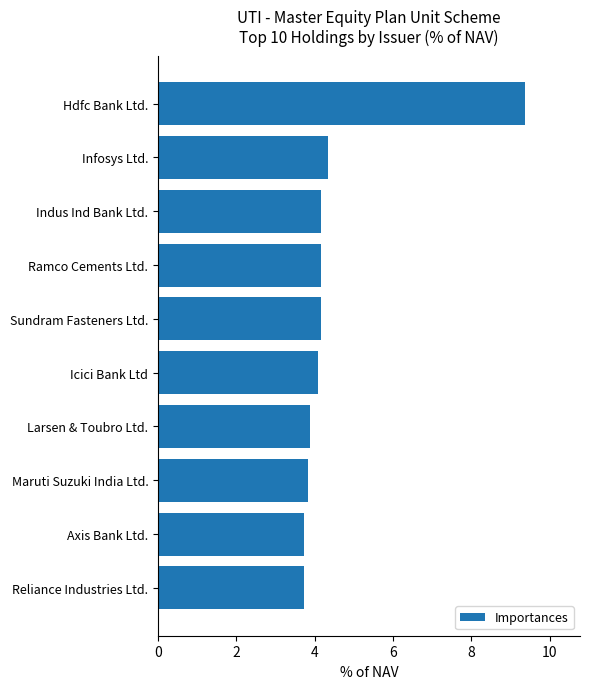

What is the change in value from Axis Bank Ltd. to Sundram Fasteners Ltd.?

+0.4